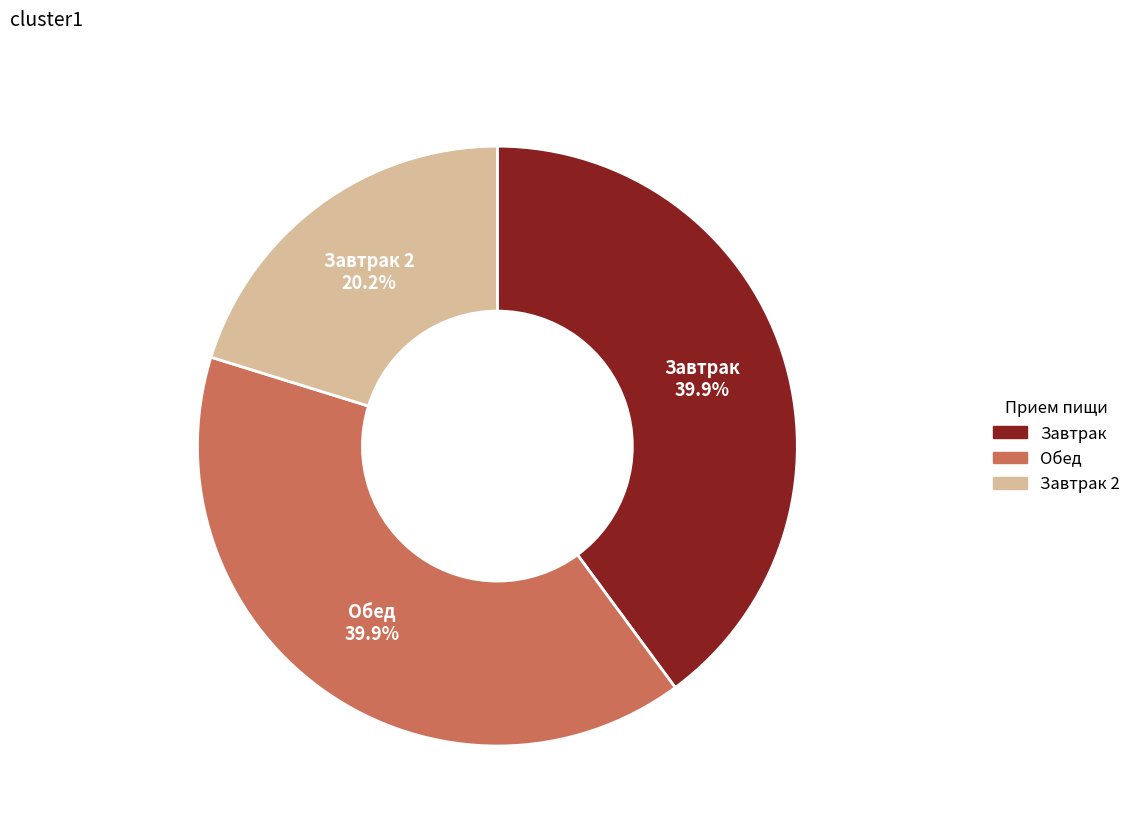

Which slice is the smallest?

Завтрак 2